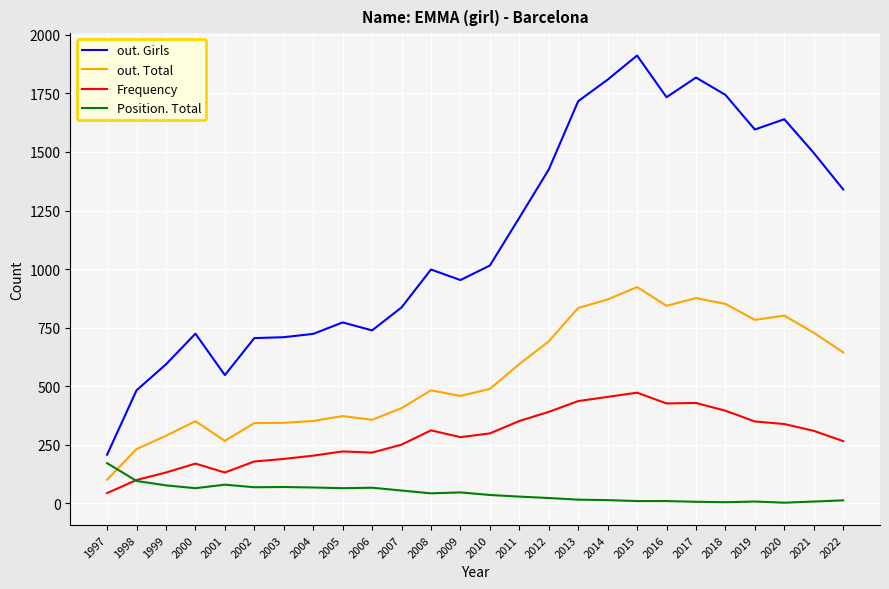

True or false: out. Girls has more than 0 points higher than both neighbors.

True